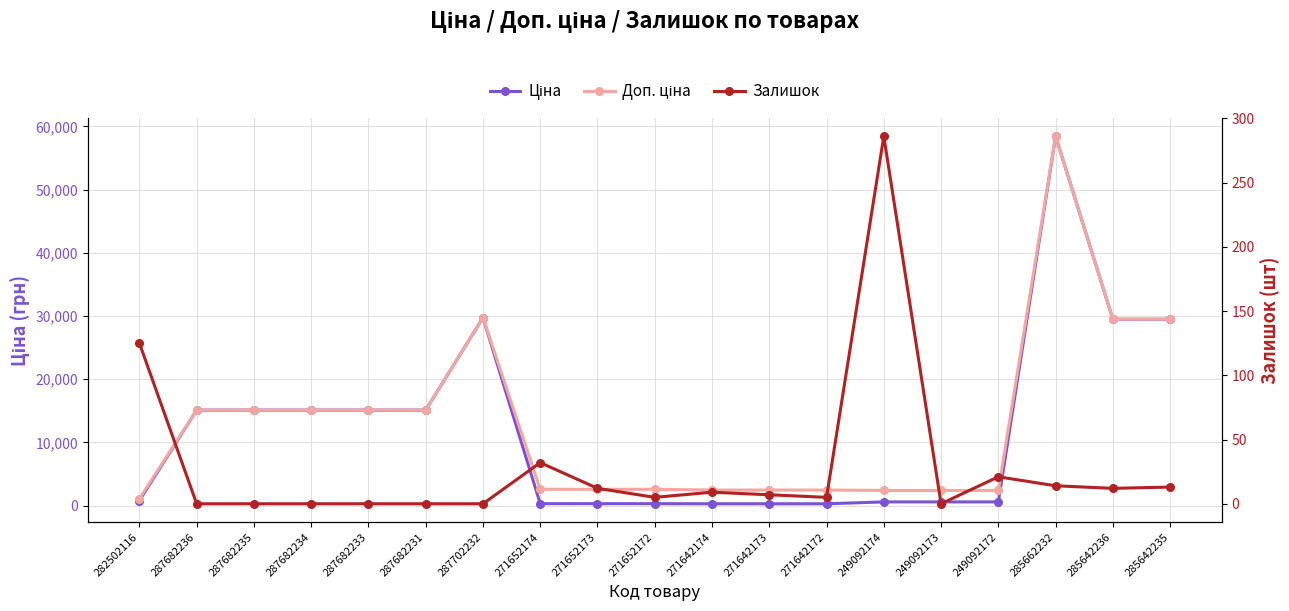

How many lines are shown in the chart?

3